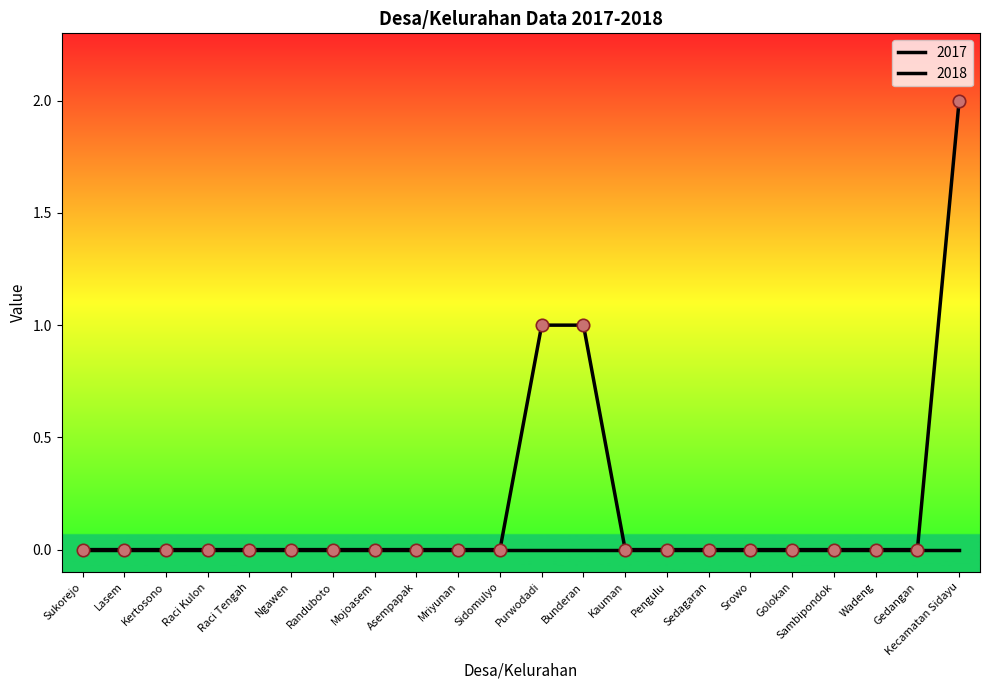

Between Bunderan and Sukorejo, which is larger?

Bunderan